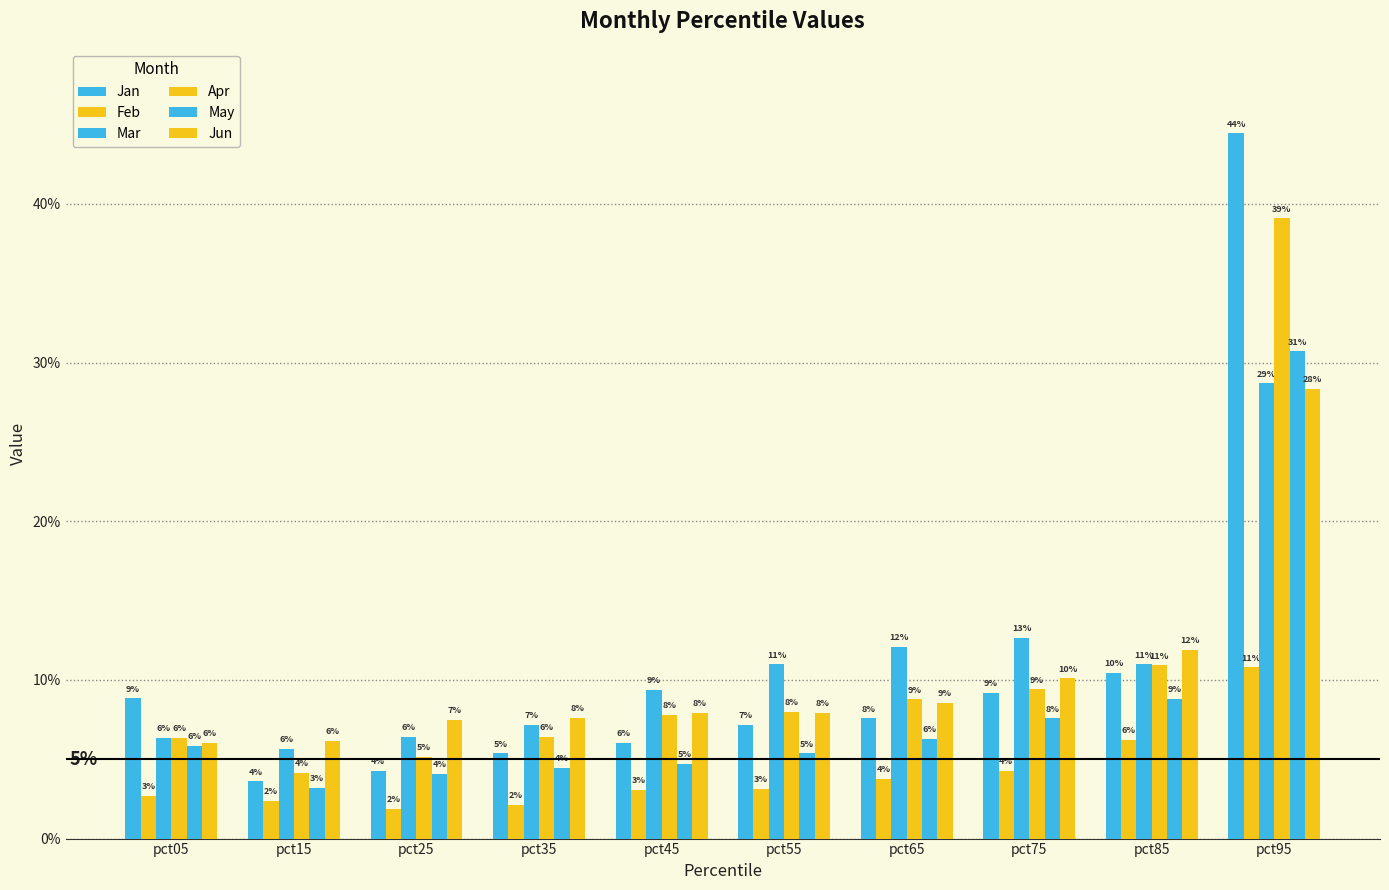

Rank the categories by Jun value from lowest to highest.

pct05, pct15, pct25, pct35, pct55, pct45, pct65, pct75, pct85, pct95